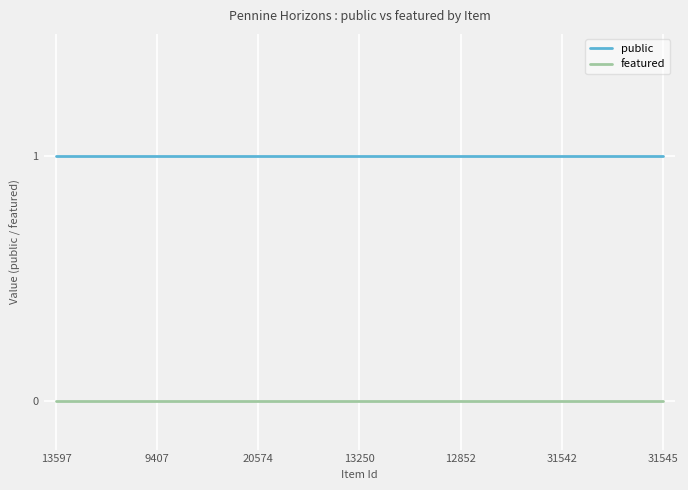

True or false: featured and public cross at least once.

False